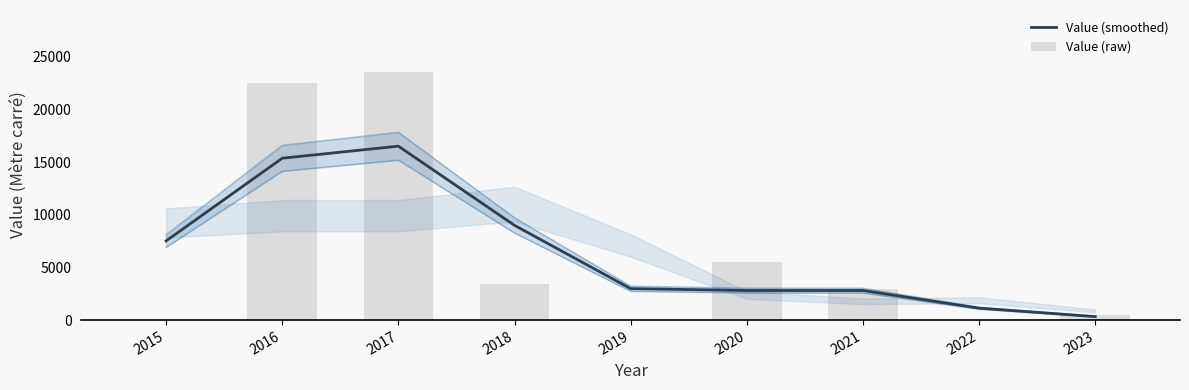

What is the difference between the highest and lowest values at 2016?

7185.0